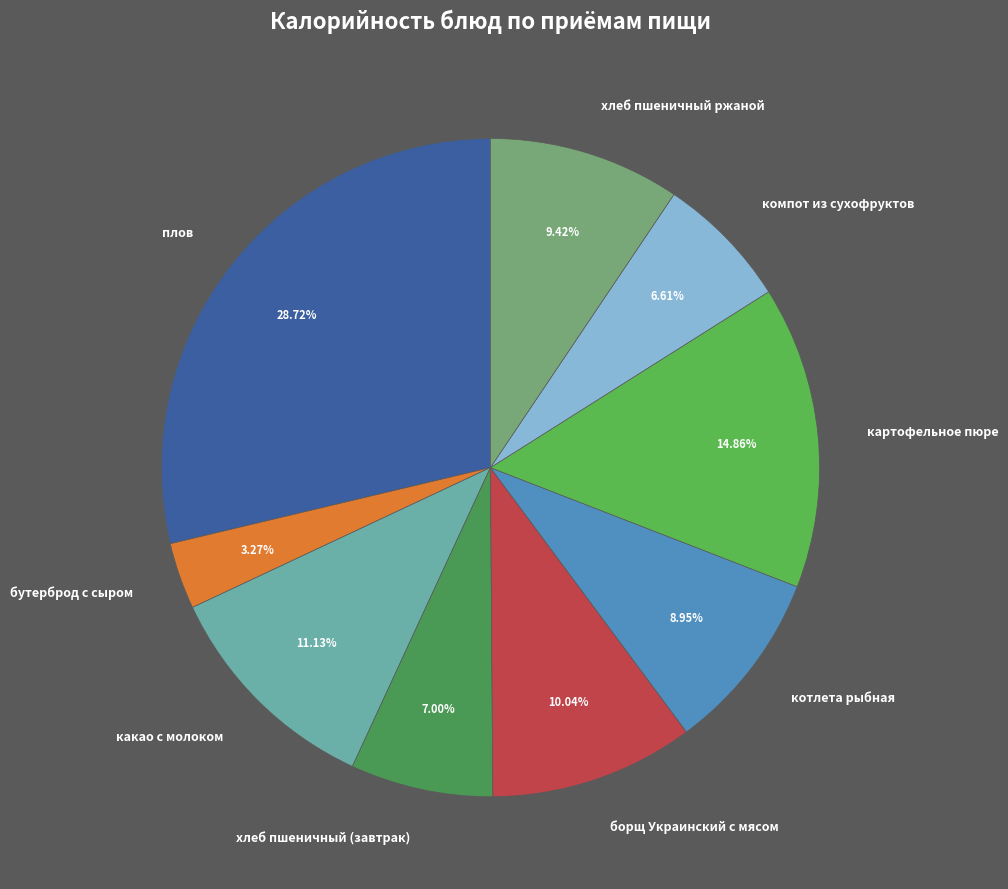

What percentage is the плов slice, to the nearest percent?

29%